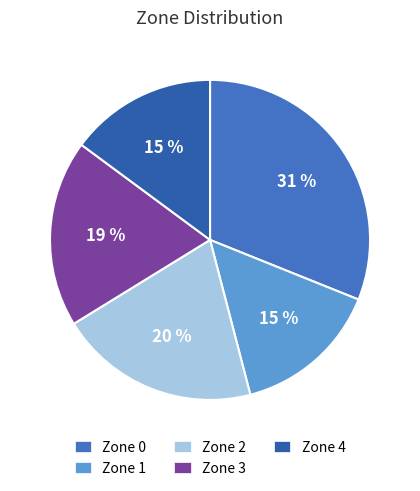

Count the number of slices in the pie.

5